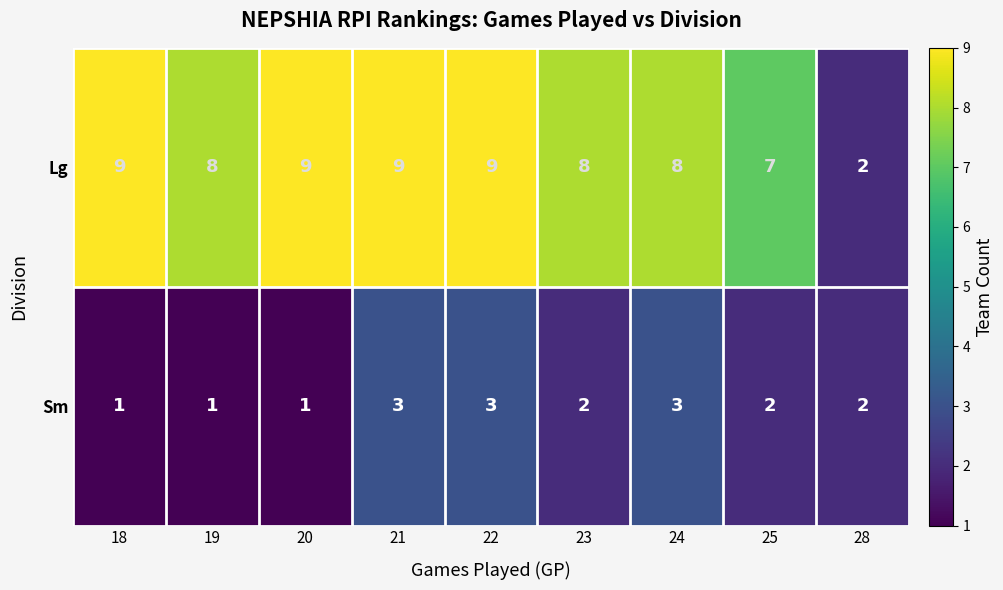

List the series in order of their overall mean, highest first.

Lg, Sm